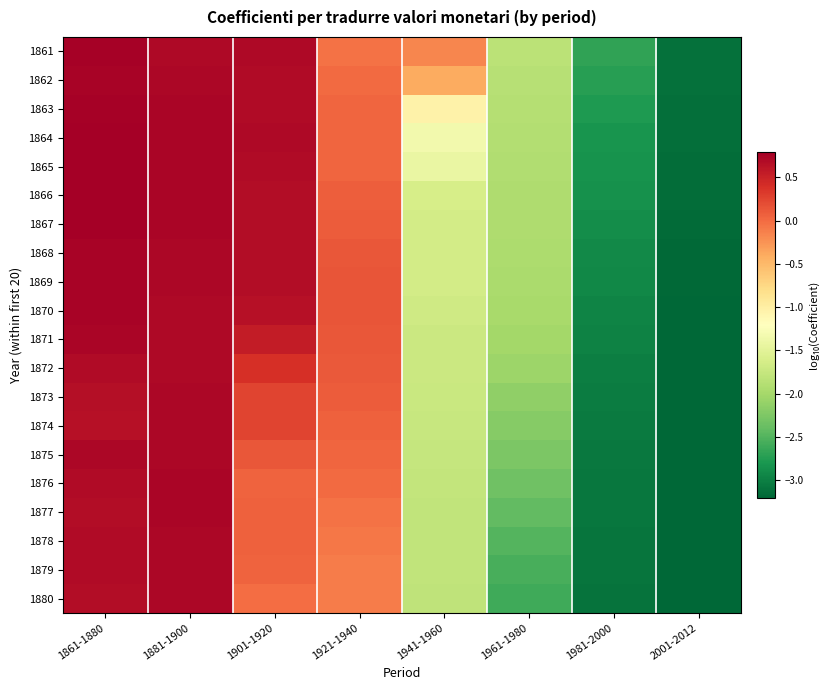

Rank the series at 1901-1920 from highest to lowest value.

1861, 1864, 1865, 1863, 1862, 1866, 1867, 1868, 1869, 1870, 1871, 1872, 1873, 1874, 1875, 1878, 1877, 1876, 1879, 1880